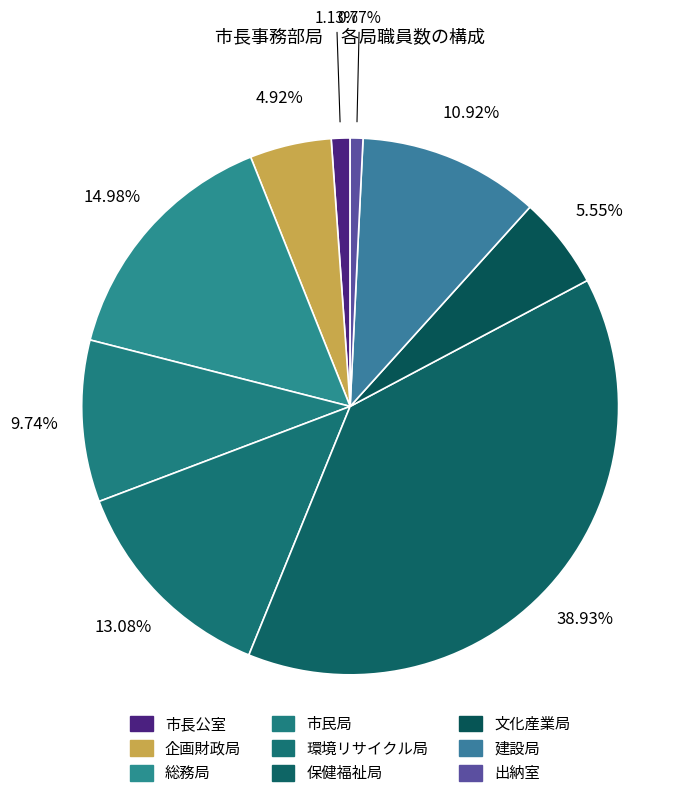

To the nearest percent, what percentage of the pie is 企画財政局?

5%